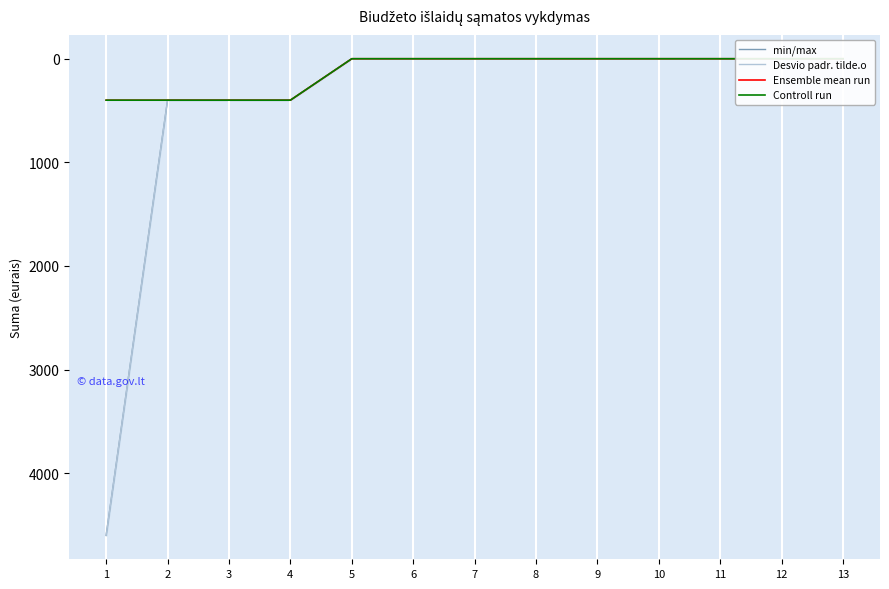

What is the value of the Controll run point at the 3rd from the left?

400